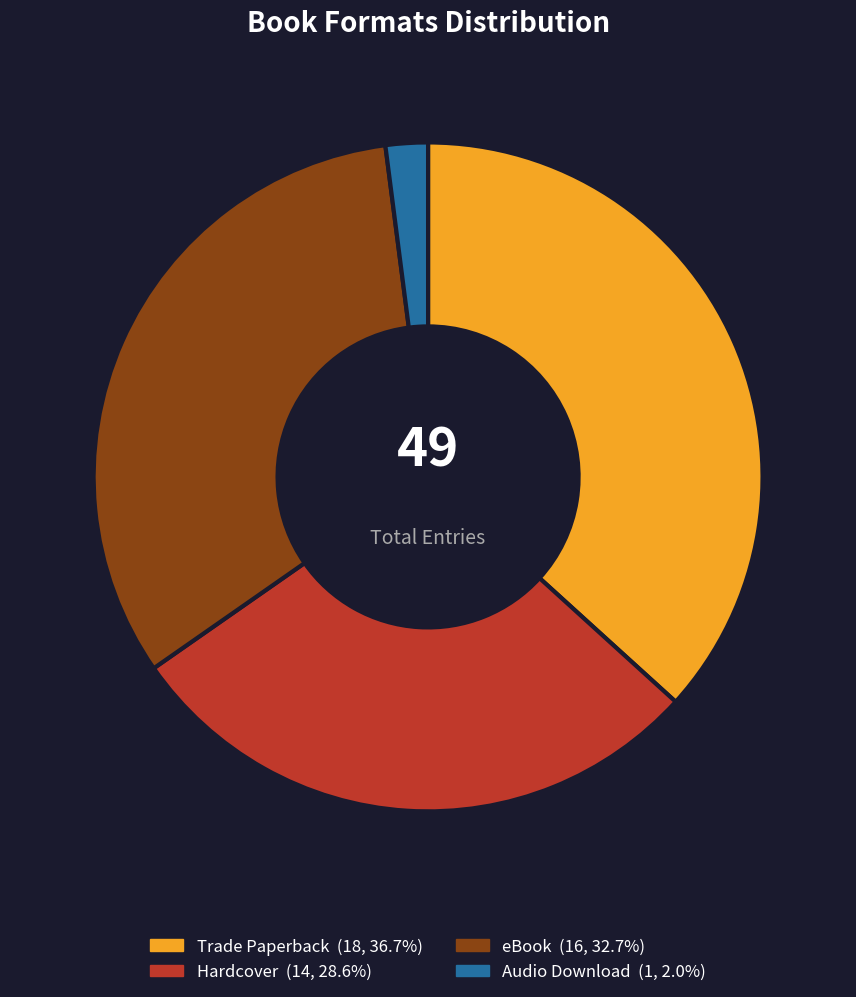

Does Audio Download represent more than half of the total?

No